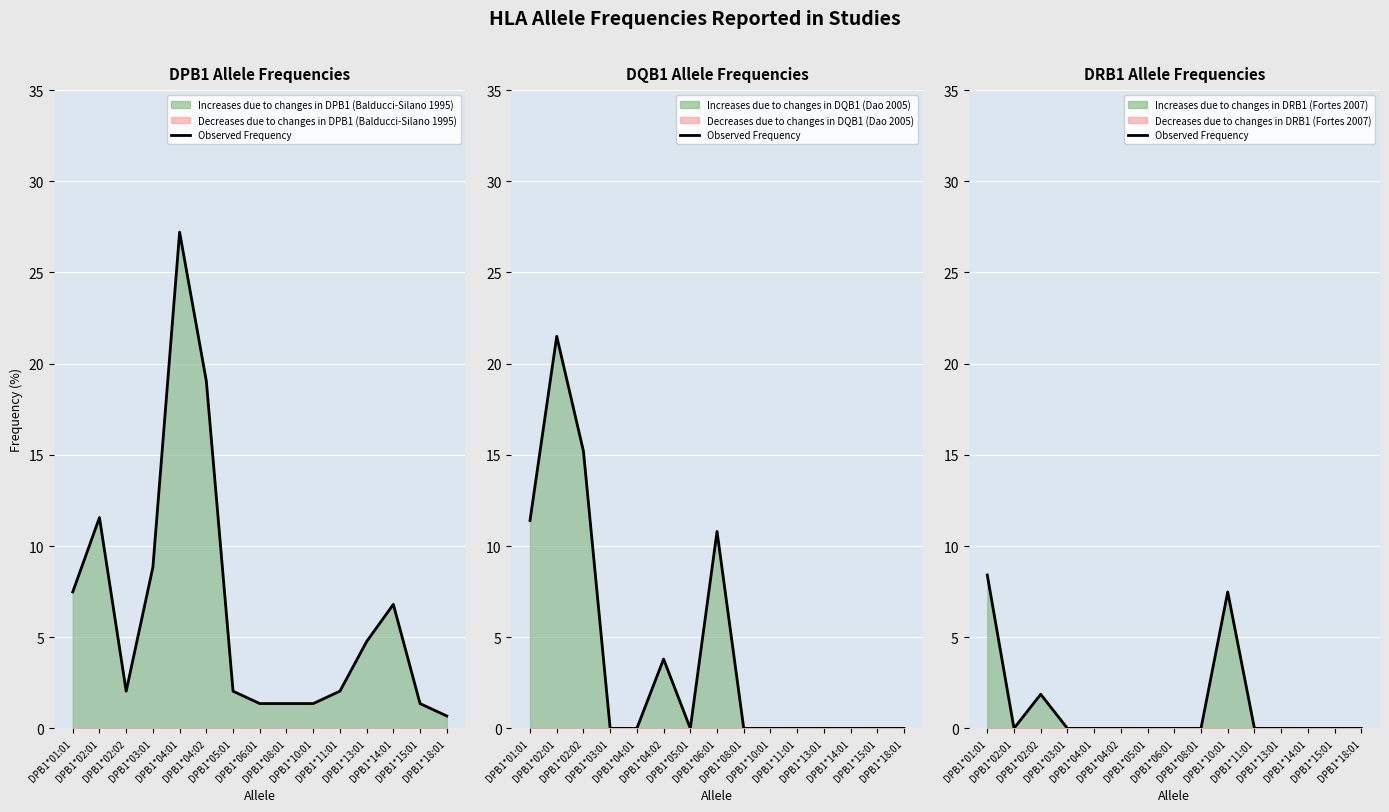

The chart shows a value of 0.0 at DPB1*15:01. True or false?

True